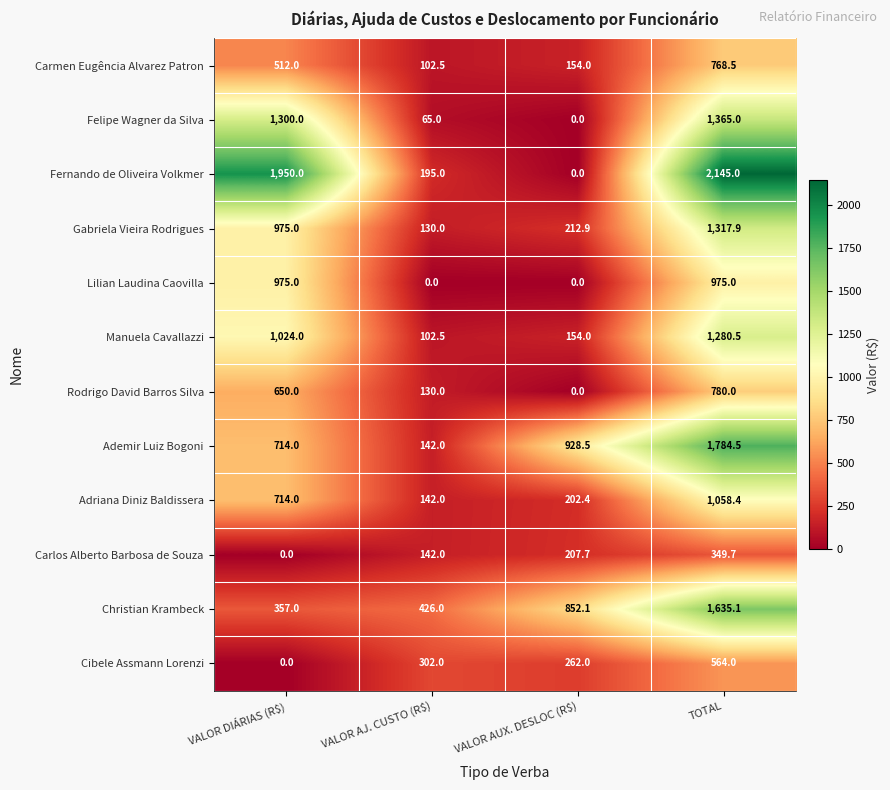

List the series in order of their peak value, highest first.

Fernando de Oliveira Volkmer, Ademir Luiz Bogoni, Christian Krambeck, Felipe Wagner da Silva, Gabriela Vieira Rodrigues, Manuela Cavallazzi, Adriana Diniz Baldissera, Lilian Laudina Caovilla, Rodrigo David Barros Silva, Carmen Eugência Alvarez Patron, Cibele Assmann Lorenzi, Carlos Alberto Barbosa de Souza